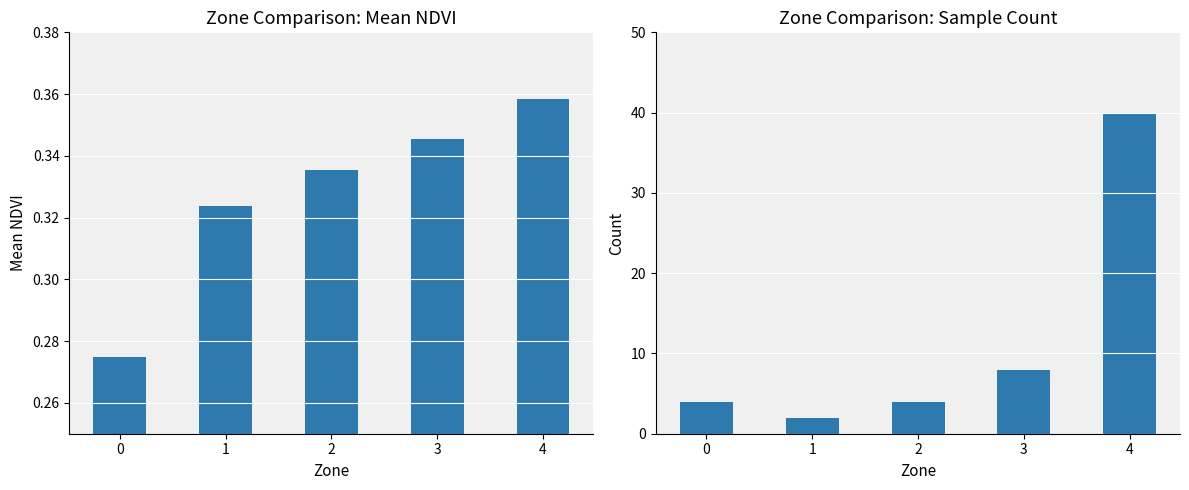

How many groups of bars are there?

5